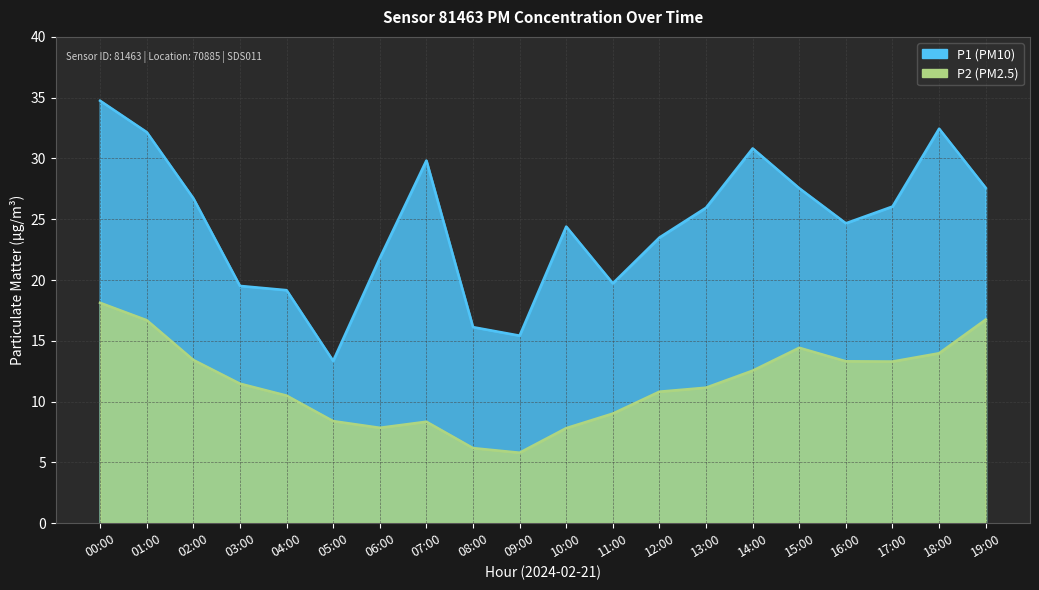

True or false: P1 has more than 1 interior local peaks.

True